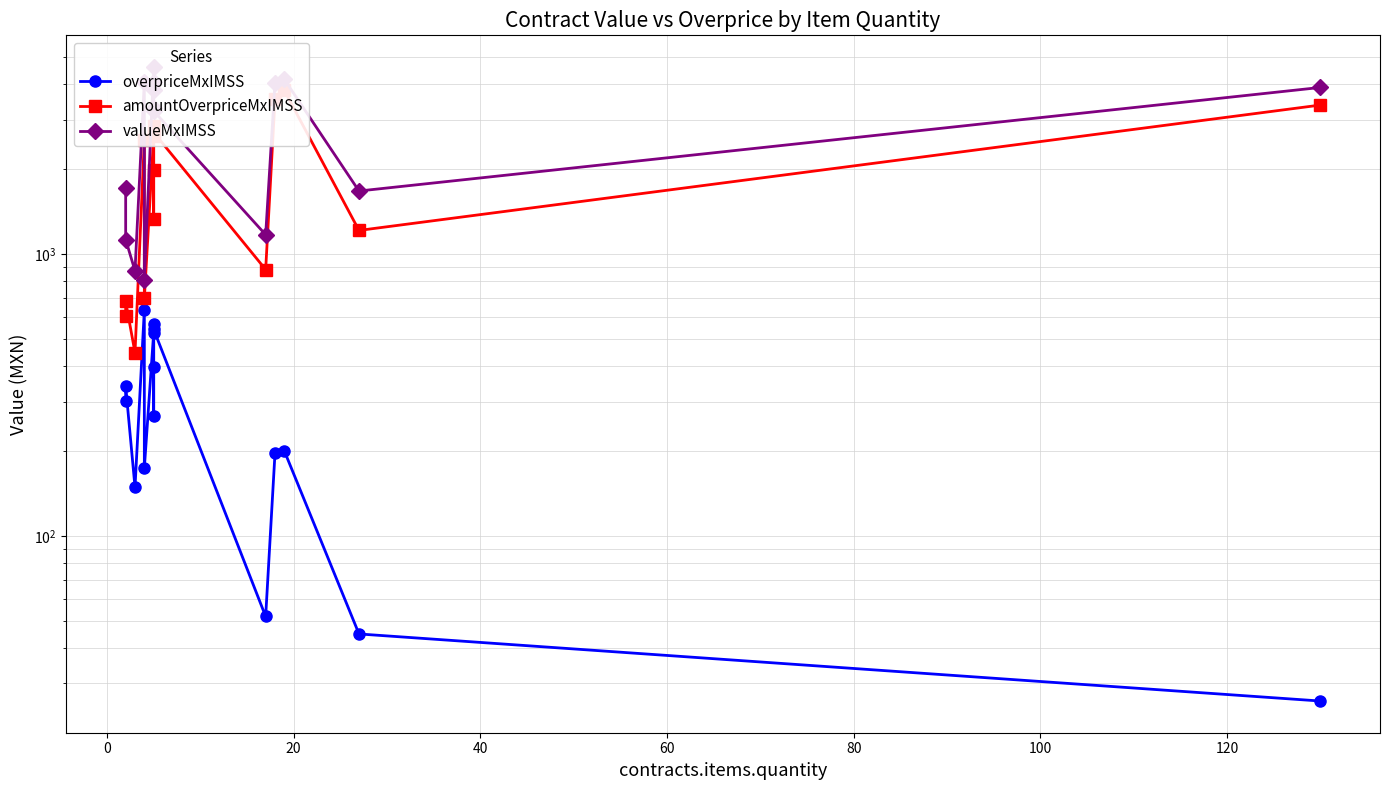

What is the difference between the maximum and minimum values in the amountOverpriceMxIMSS series?

3359.6